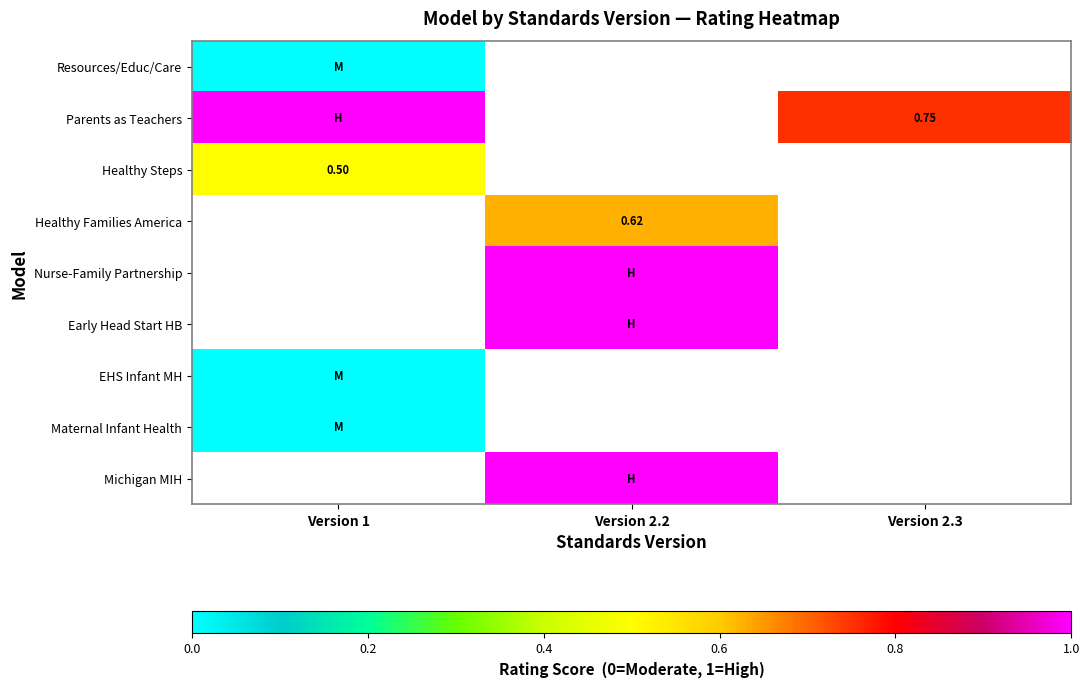

True or false: Healthy Families America has a value of 0.6 at Version 2.2.

True